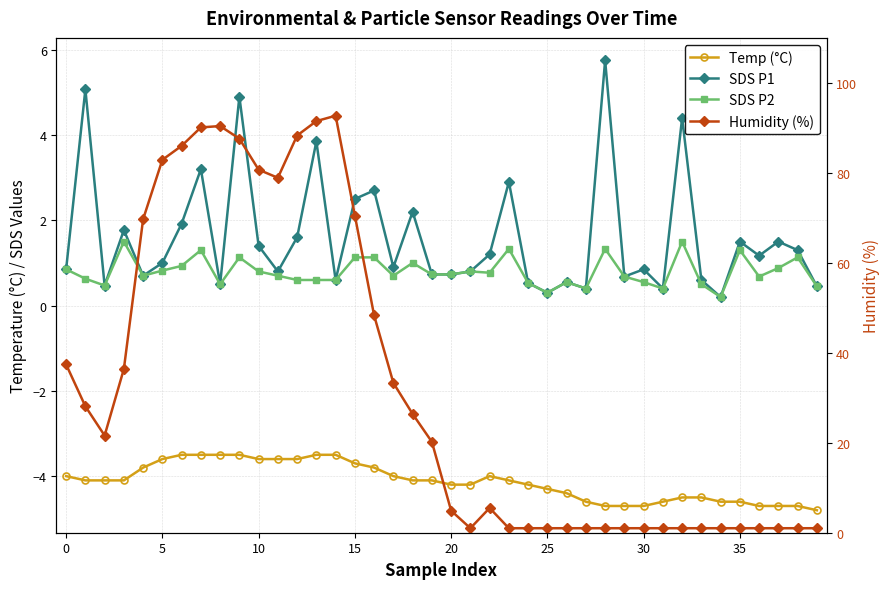

Count the number of categories in the chart.

40